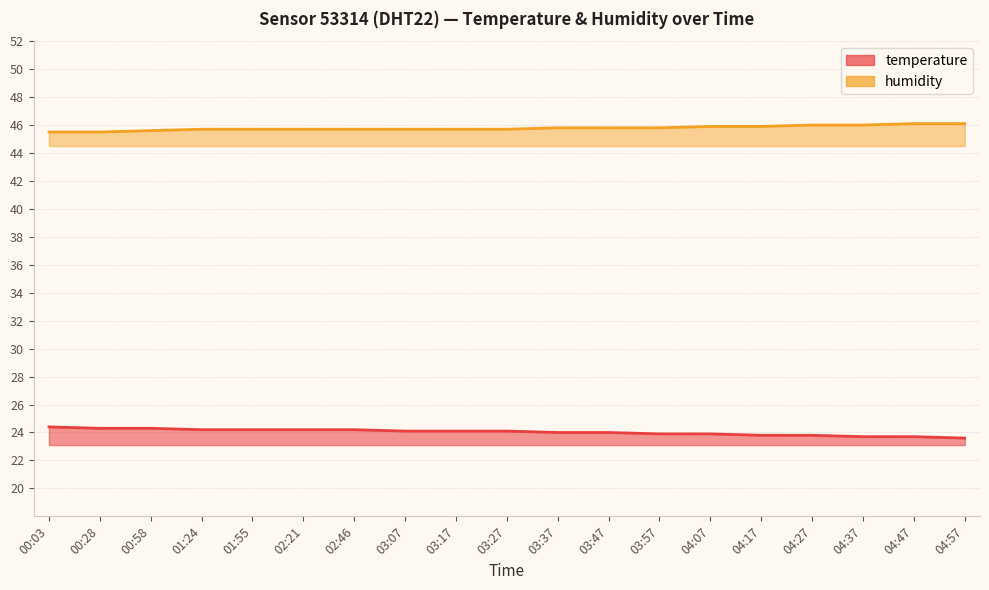

What is the value of the humidity point at the 8th from the left?

45.7